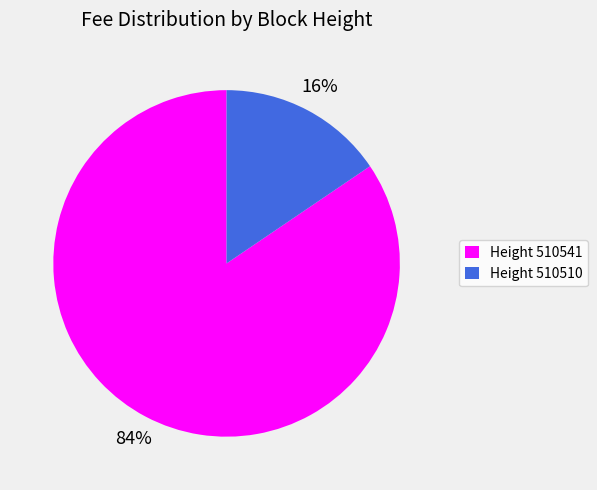

Which category accounts for the majority?

Height 510541